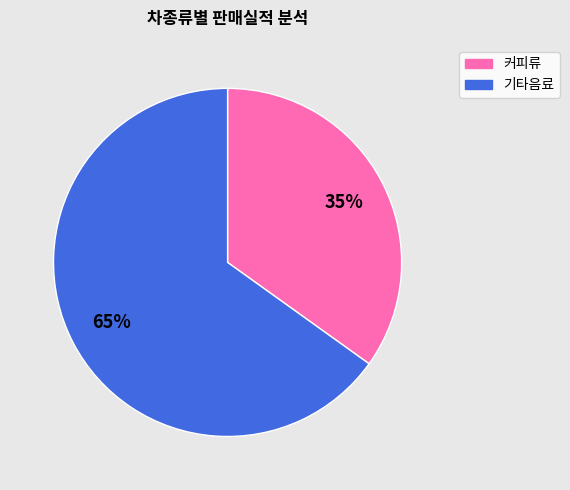

To the nearest percent, what is the average slice percentage?

50%